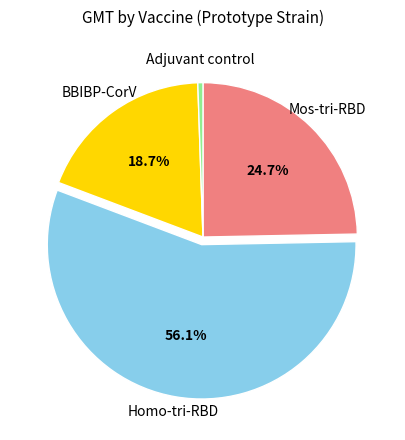

Is there any slice that represents more than half of the pie?

Yes